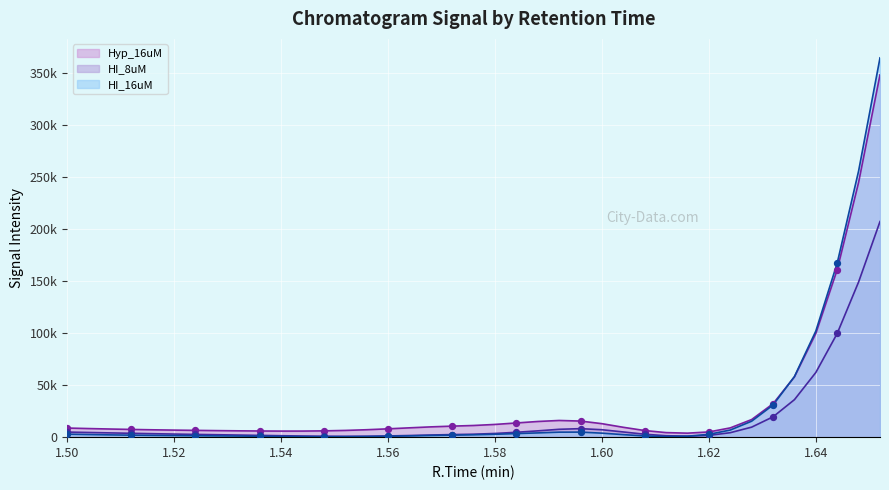

Which series contains the highest Y value?

HI_16uM